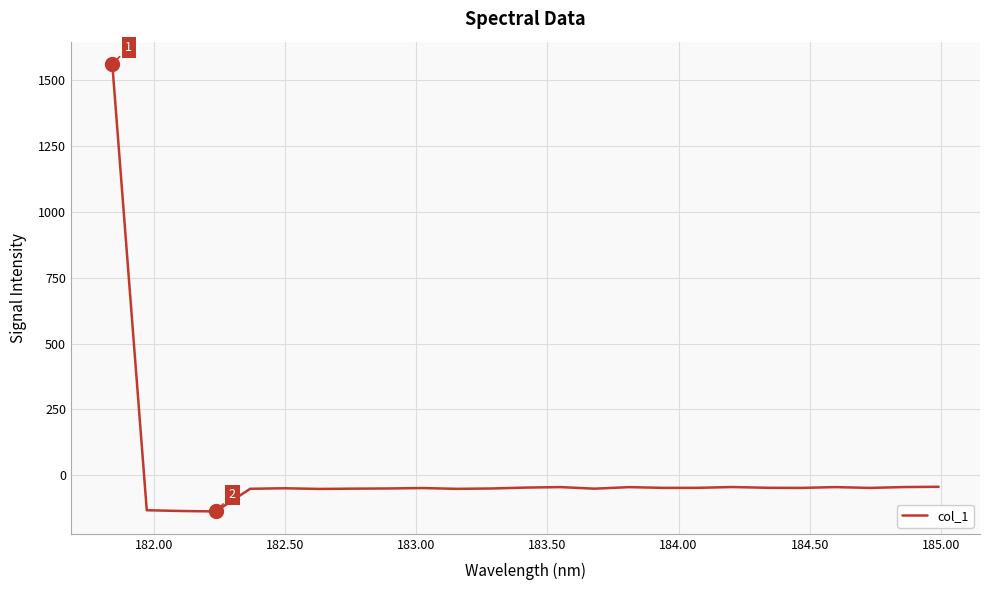

What is the difference between the maximum and minimum values?

1700.6